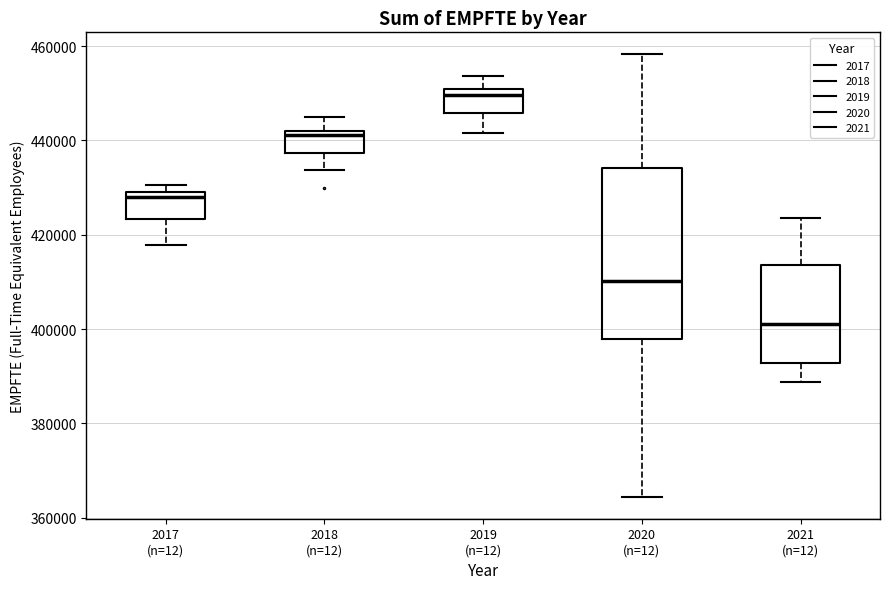

Which box's median line is the highest?

2019 (n=12)